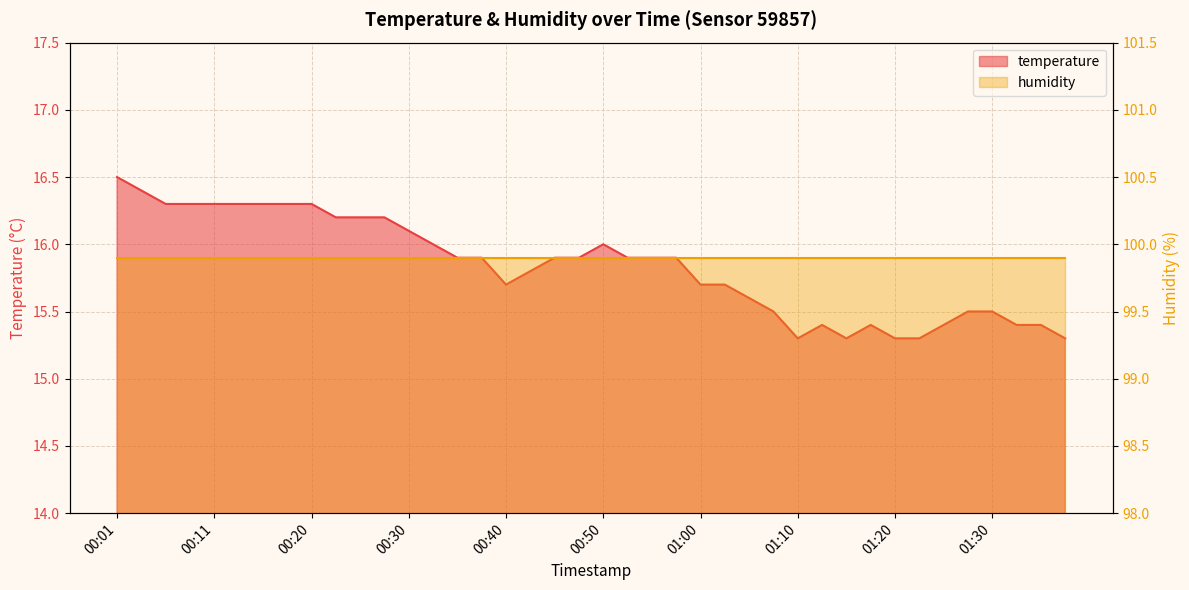

What is the label of the 33rd point from the right?

00:18